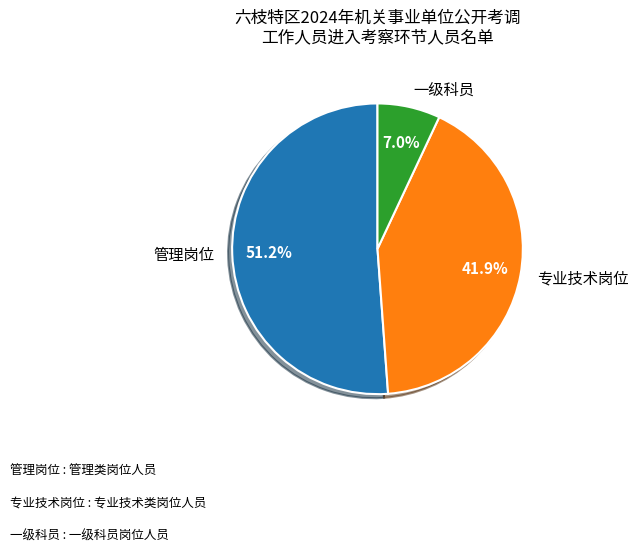

Which category accounts for the majority?

管理岗位